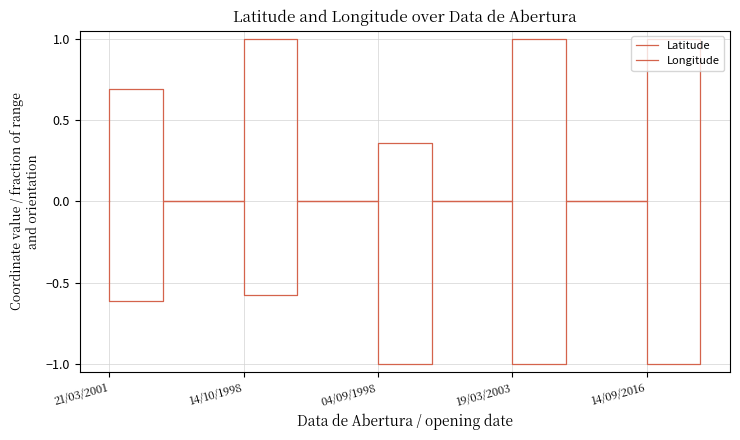

The Longitude series shows 1.5 at 19/03/2003. True or false?

False